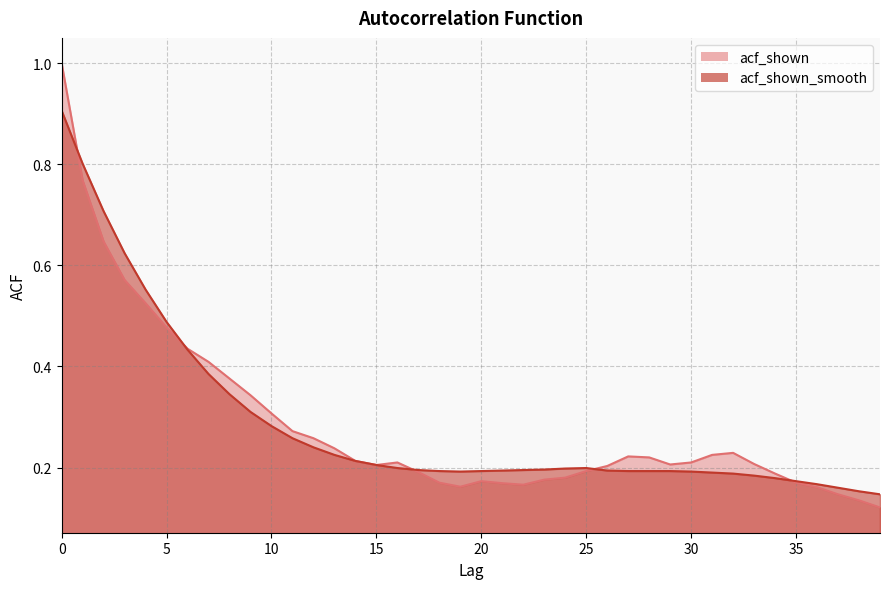

Reading left to right, transcribe all the data shown in this chart.

acf_shown: 1.0	0.8	0.6	0.6	0.5	0.5	0.4	0.4	0.4	0.3	0.3	0.3	0.3	0.2	0.2	0.2	0.2	0.2	0.2	0.2	0.2	0.2	0.2	0.2	0.2	0.2	0.2	0.2	0.2	0.2	0.2	0.2	0.2	0.2	0.2	0.2	0.2	0.1	0.1	0.1
acf_shown_smooth: 0.9	0.8	0.7	0.6	0.6	0.5	0.4	0.4	0.3	0.3	0.3	0.3	0.2	0.2	0.2	0.2	0.2	0.2	0.2	0.2	0.2	0.2	0.2	0.2	0.2	0.2	0.2	0.2	0.2	0.2	0.2	0.2	0.2	0.2	0.2	0.2	0.2	0.2	0.2	0.1